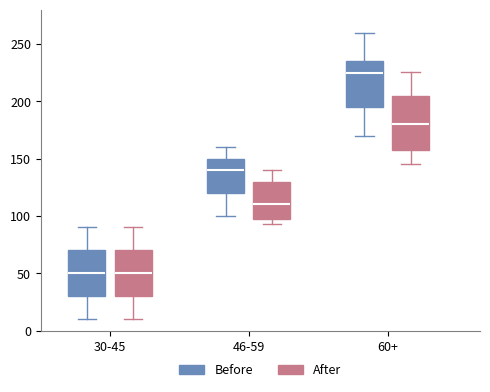

Where does the median line of the box for 30-45 (After) sit on the y-axis? The values are not printed on the chart, so give them approximately, as read against the axis.

50